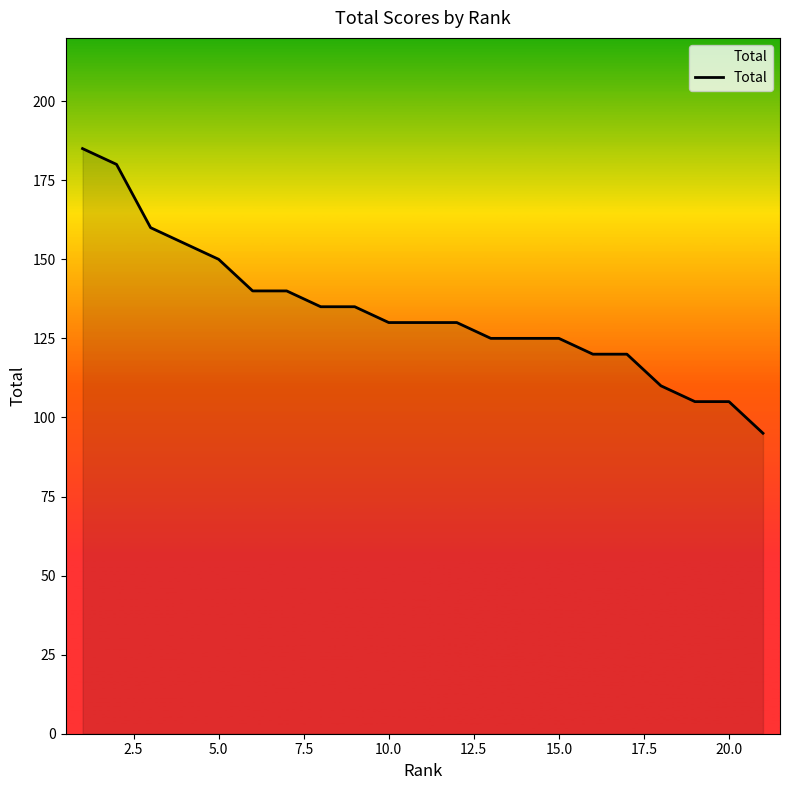

Reading left to right, transcribe all the data shown in this chart.

185	180	160	155	150	140	140	135	135	130	130	130	125	125	125	120	120	110	105	105	95